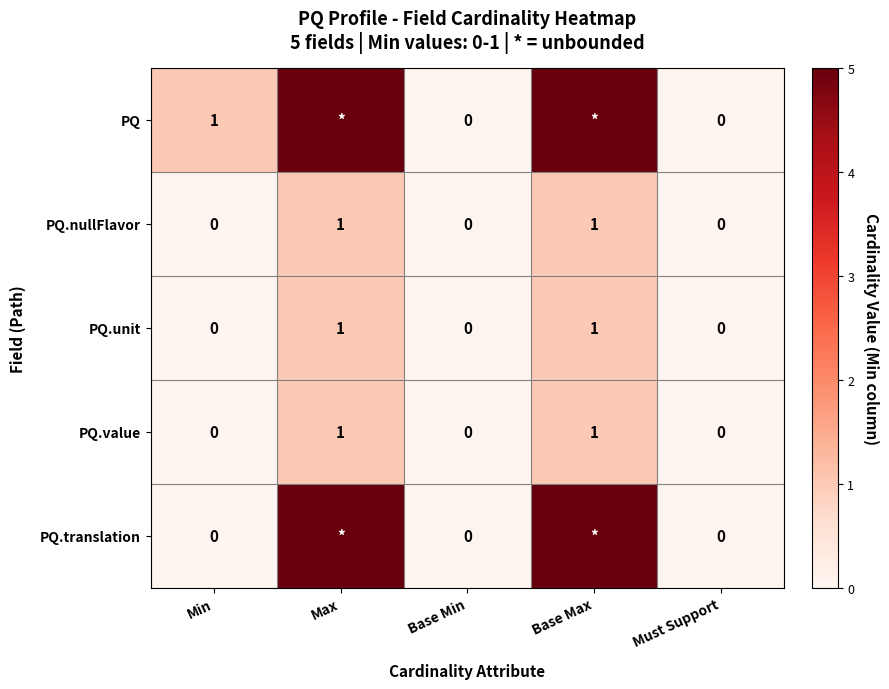

Between Min and Must Support, which series saw the biggest shift?

PQ